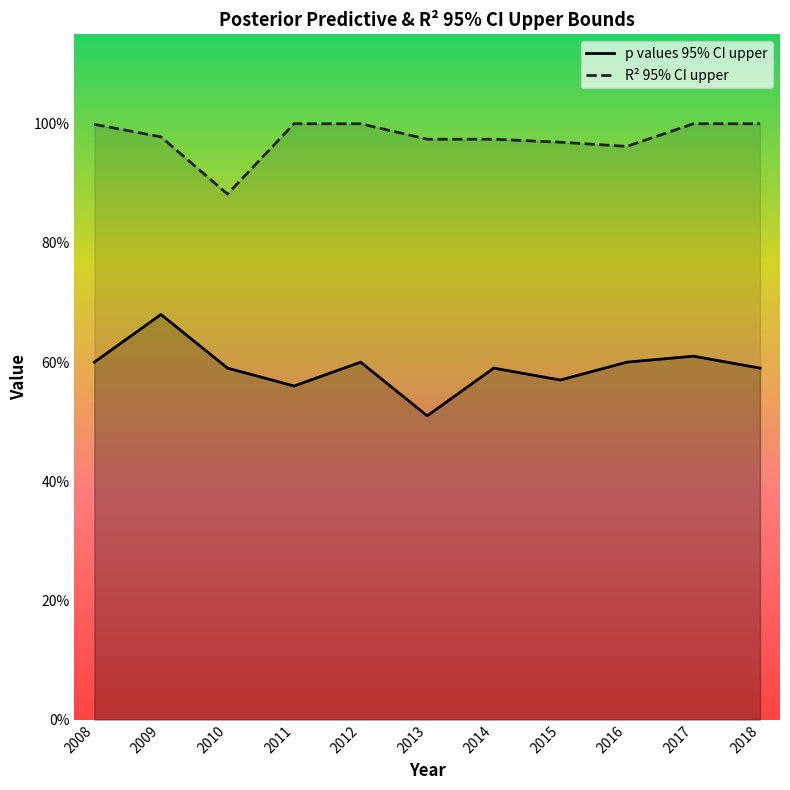

What is the value of the R² 95% CI upper point at the 8th from the left?

1.0